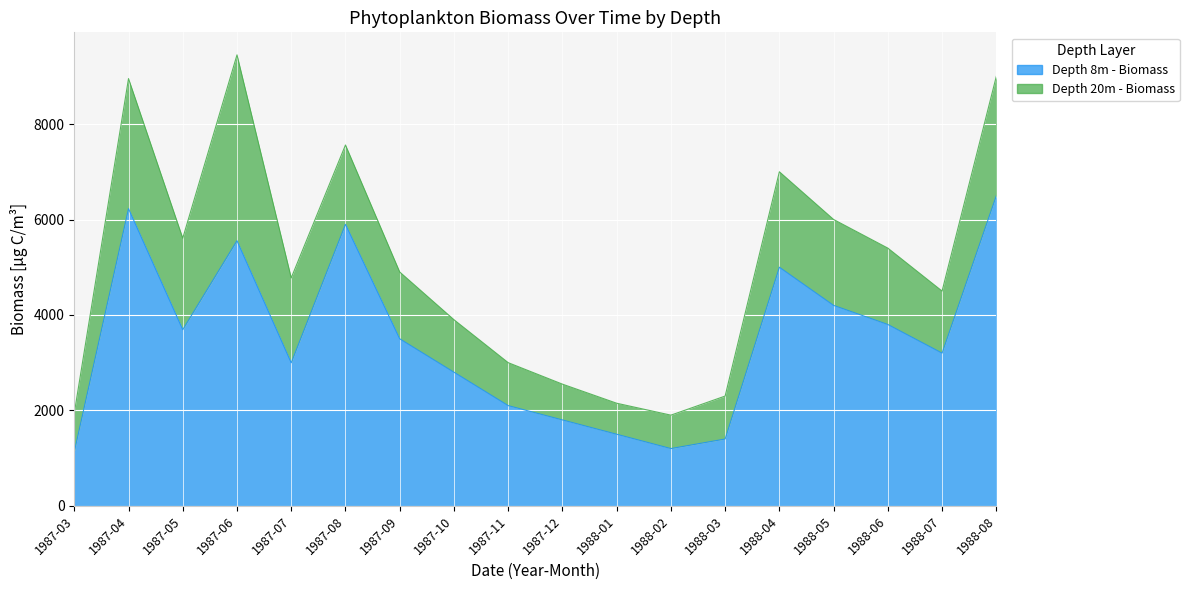

What is the approximate value at 1988-06?

3800.0